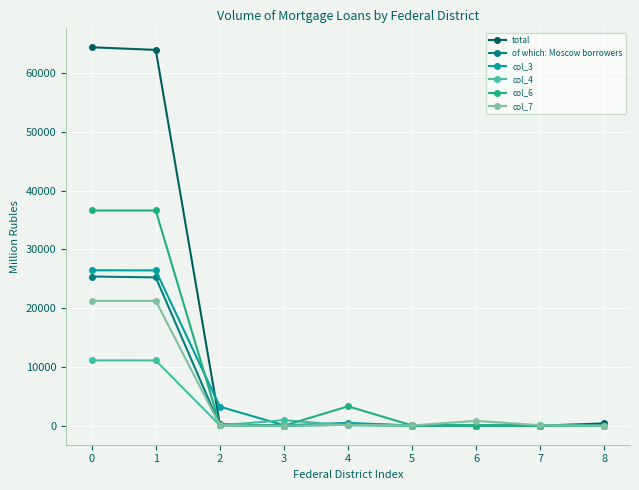

What is the total value across all series at 3?

1130